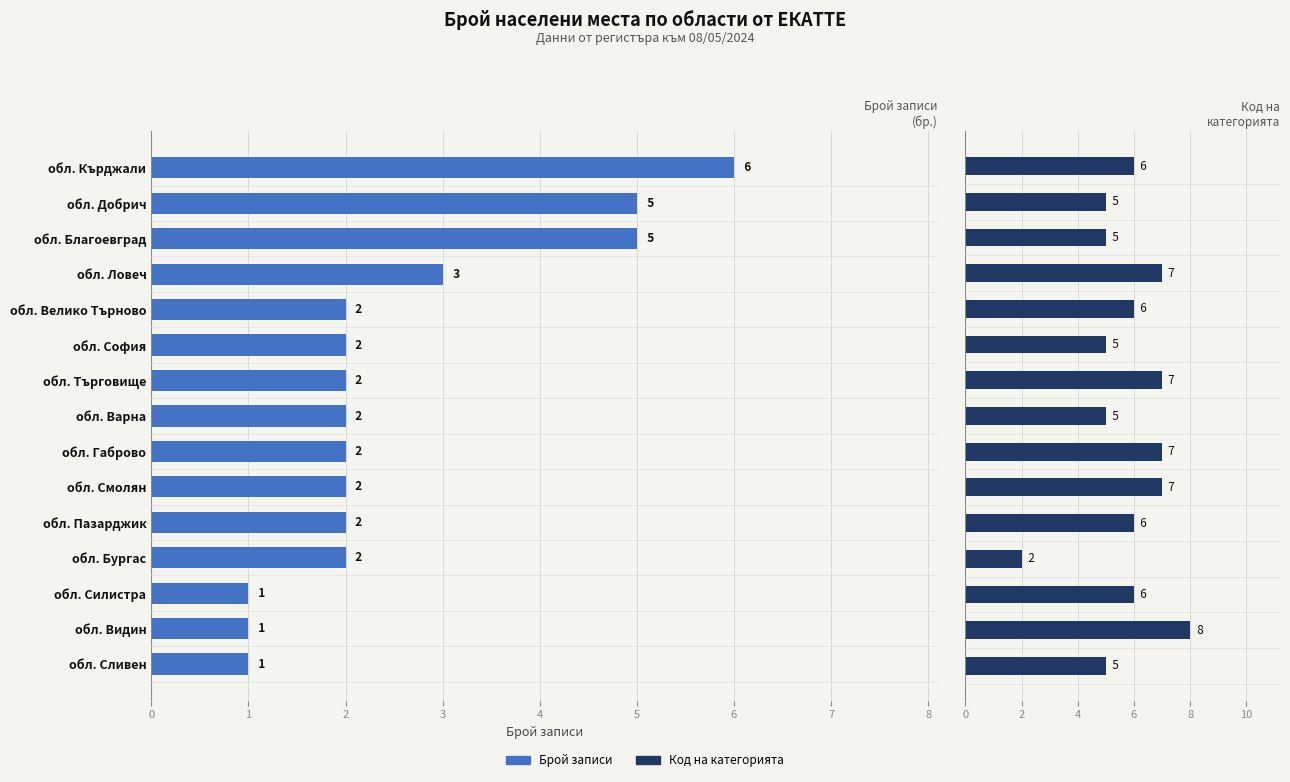

Which series has the widest spread of values?

Код на категорията